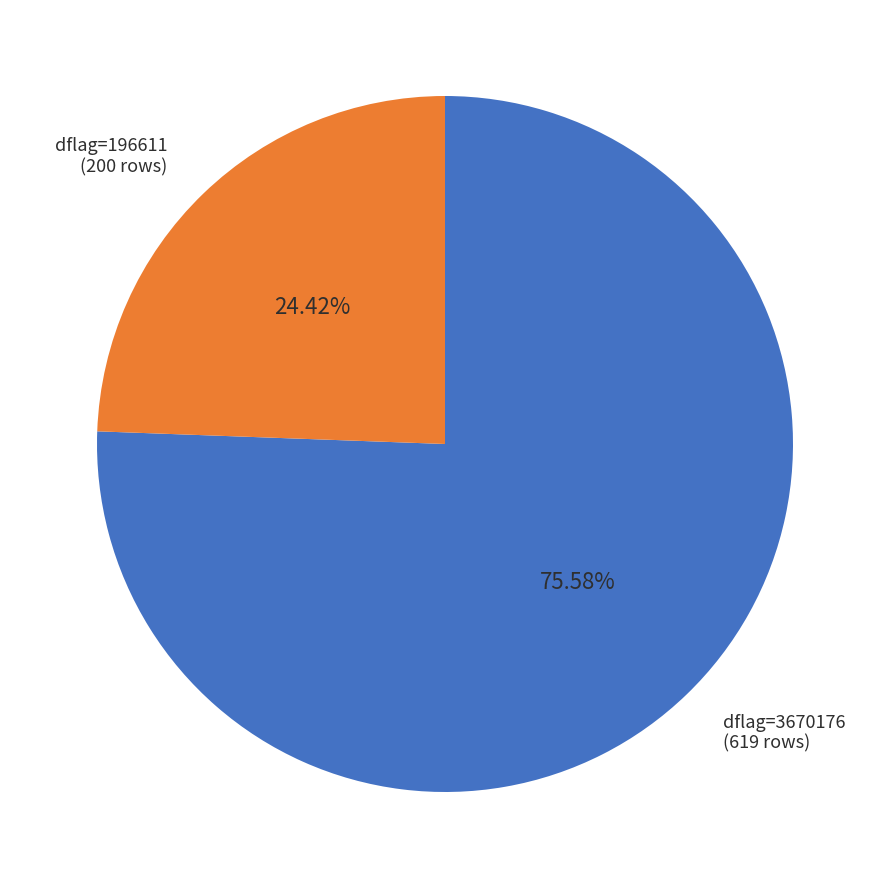

Is there a majority slice in this chart?

Yes